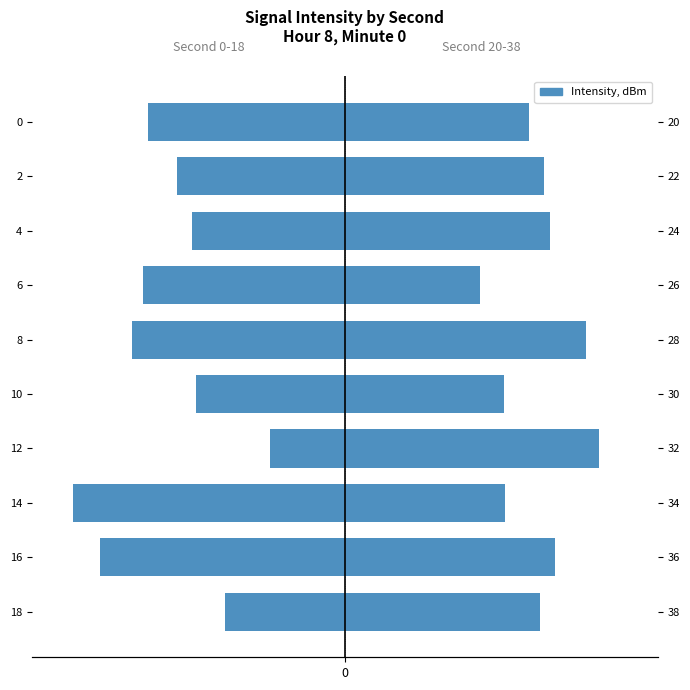

What is the sum of the Second 20-38 values at 28 and 20?

44.9